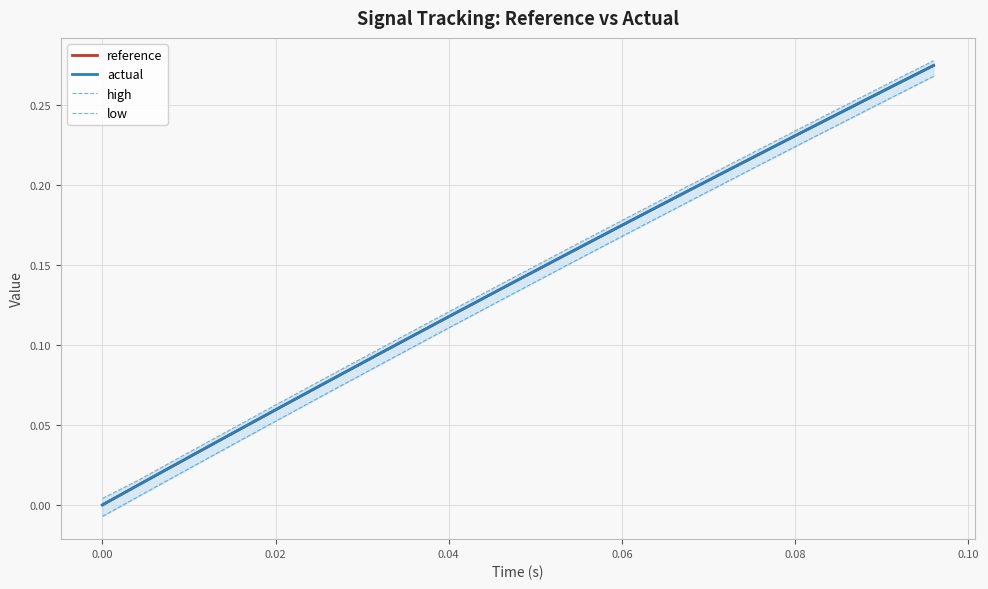

True or false: low and reference cross at least once.

False